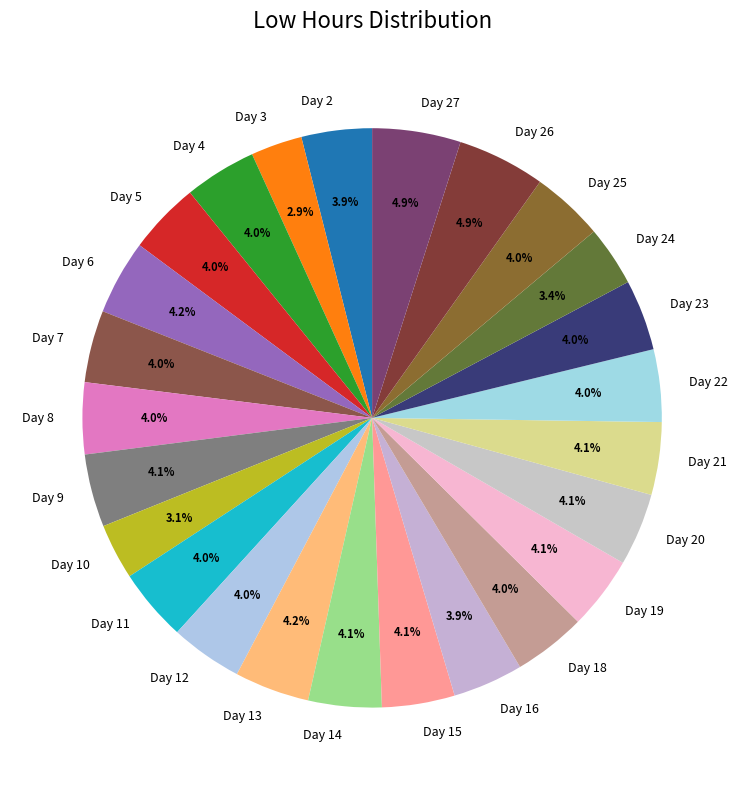

True or false: Day 23 accounts for 4% of the total.

True